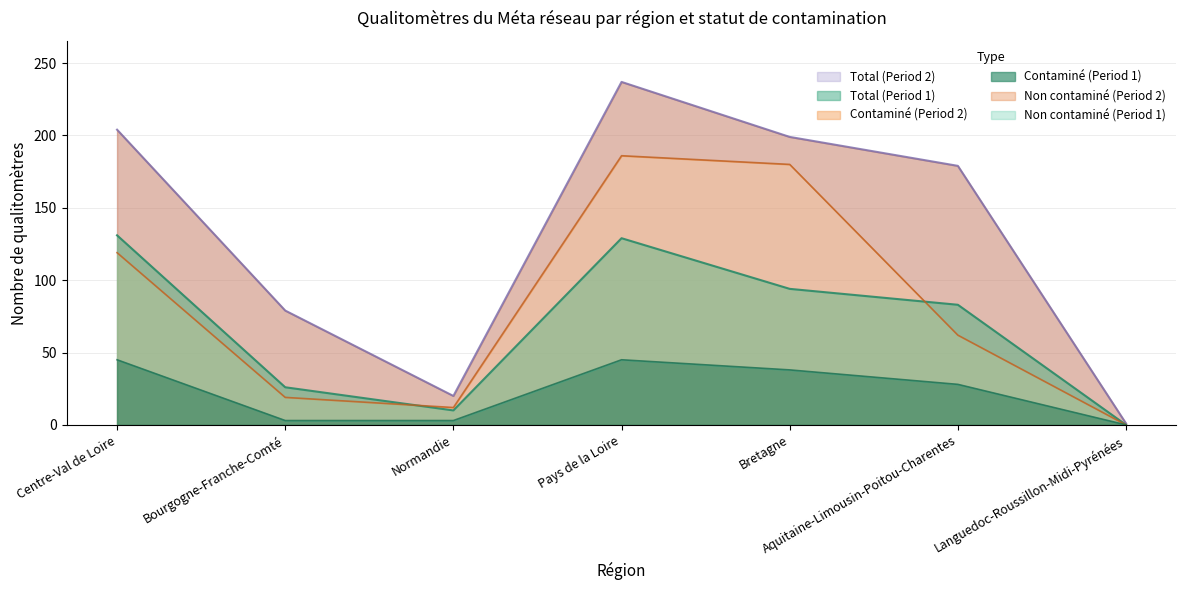

What is the difference between the maximum and minimum values in the Contaminé (Period 1) series?

45